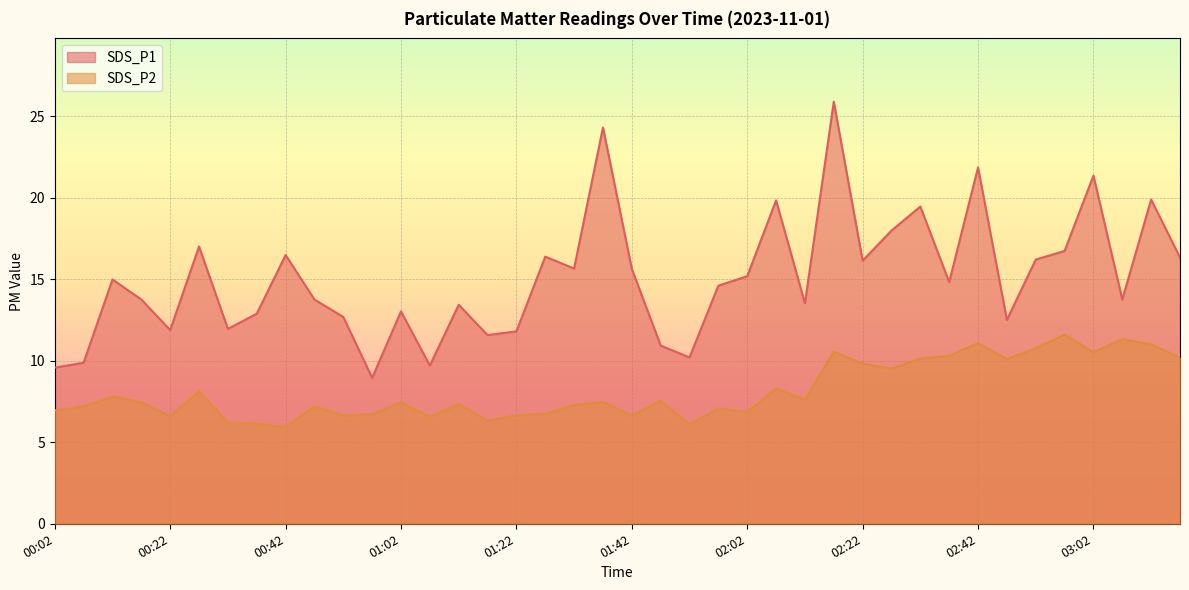

True or false: SDS_P2 and SDS_P1 intersect in this chart.

False